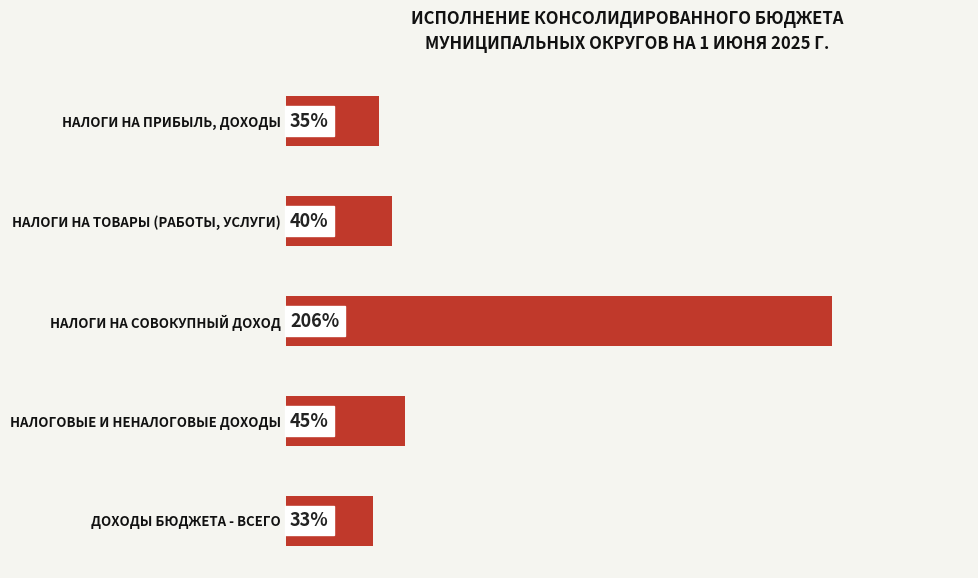

Which has a higher value, НАЛОГИ НА ПРИБЫЛЬ, ДОХОДЫ or ДОХОДЫ БЮДЖЕТА - ВСЕГО?

НАЛОГИ НА ПРИБЫЛЬ, ДОХОДЫ